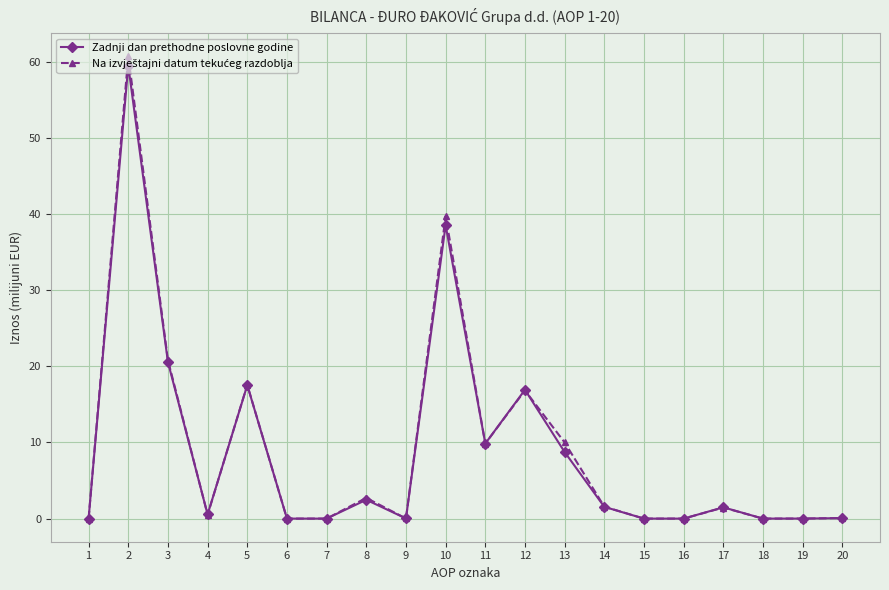

What is the maximum value shown in the chart?

60.7